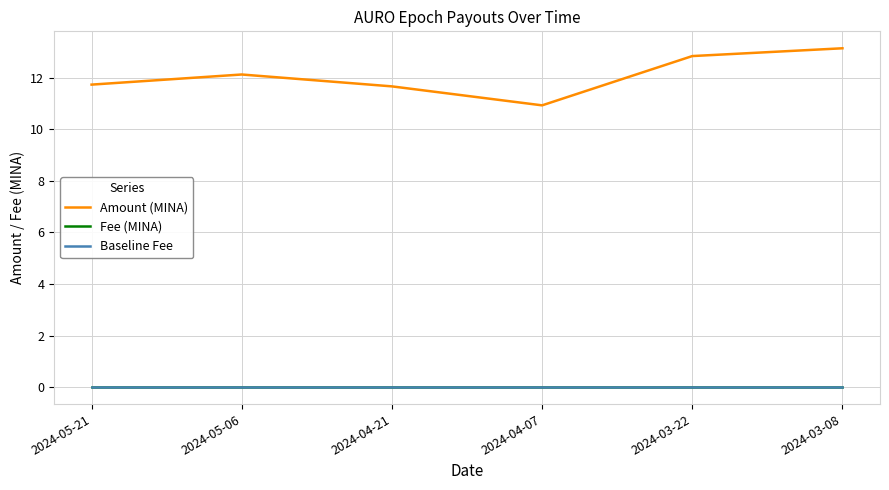

What is the maximum value shown in the chart?

13.1